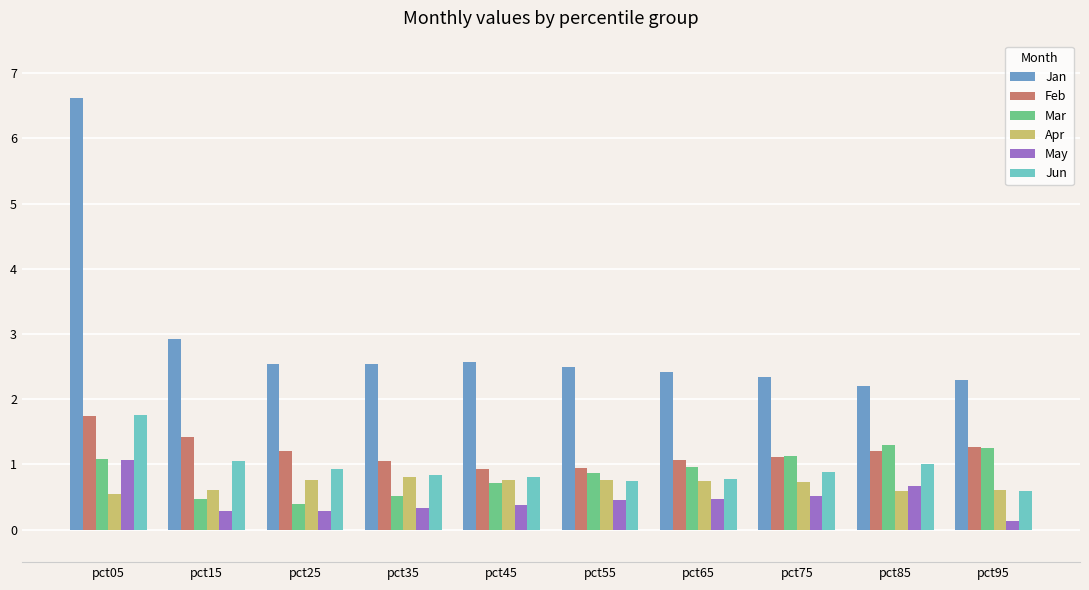

Is it true that Jun equals 0.9 at pct75?

True